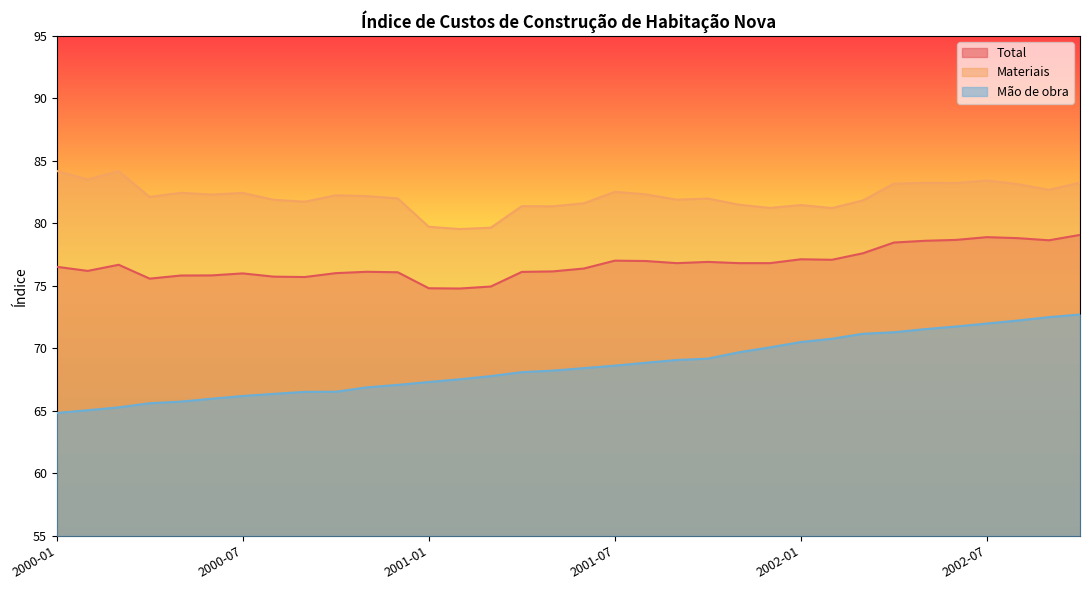

At which label does Mão de obra first exceed 68?

2001-04